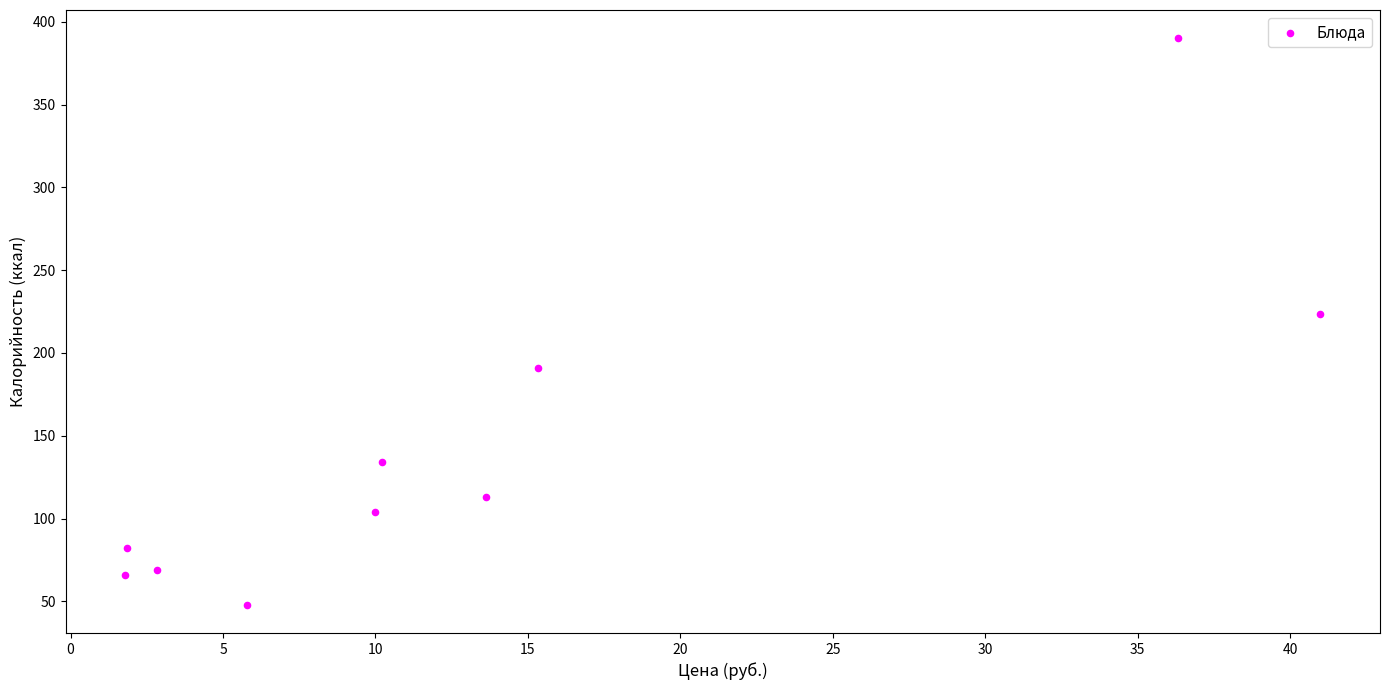

What Y value in the scatter plot is closest to 219?

223.8